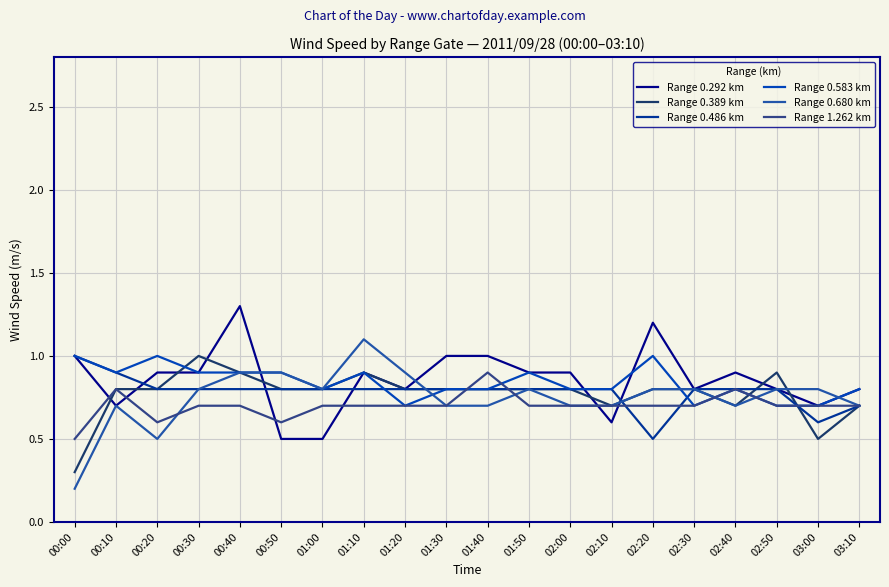

What is the difference between the Range 0.292 km values at 02:20 and 02:30?

0.4